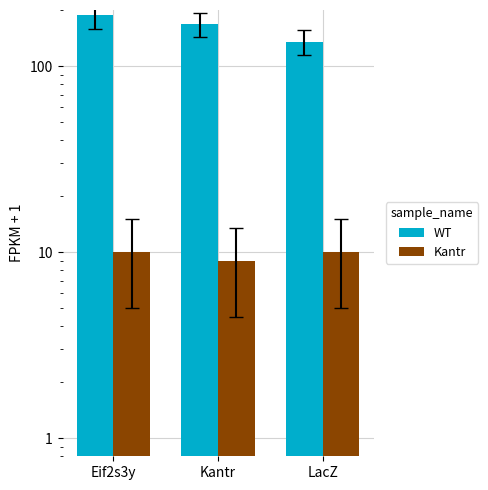

How many bars are there in each group?

2